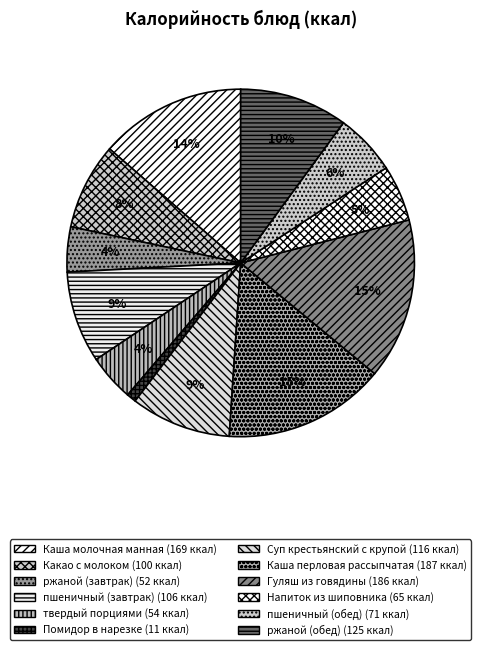

What is the smallest slice in the pie chart?

Помидор в нарезке